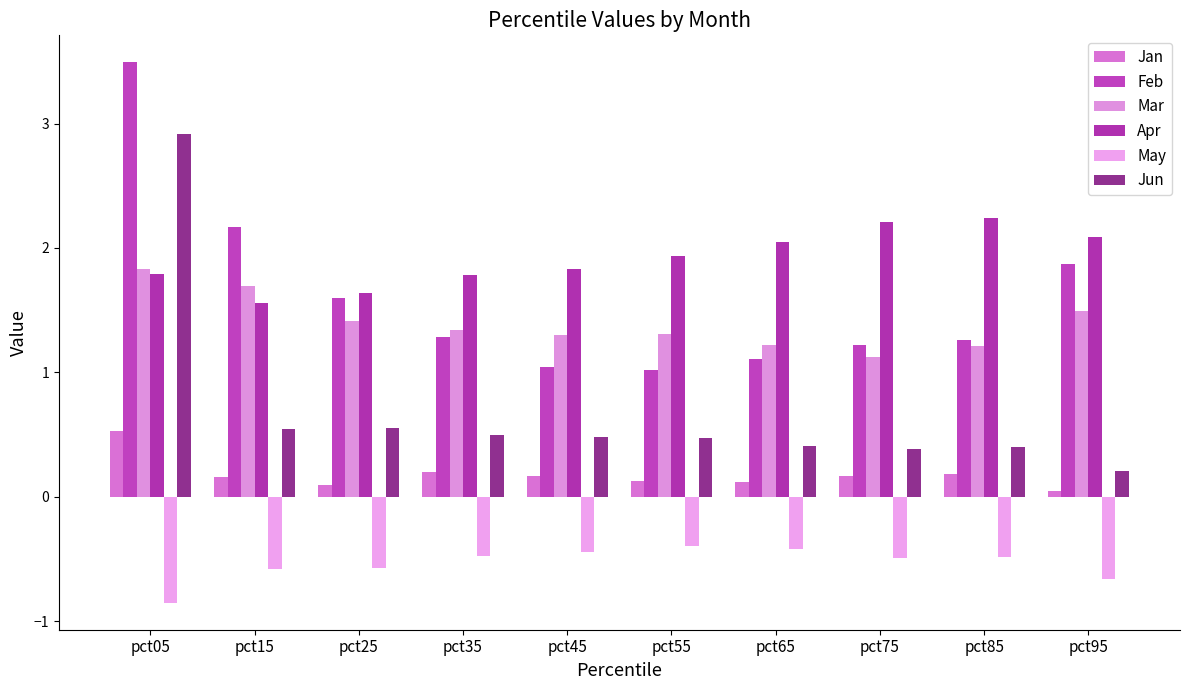

Reading left to right, transcribe all the data shown in this chart.

Jan: 0.5	0.2	0.1	0.2	0.2	0.1	0.1	0.2	0.2	0.0
Feb: 3.5	2.2	1.6	1.3	1.0	1.0	1.1	1.2	1.3	1.9
Mar: 1.8	1.7	1.4	1.3	1.3	1.3	1.2	1.1	1.2	1.5
Apr: 1.8	1.6	1.6	1.8	1.8	1.9	2.0	2.2	2.2	2.1
May: -0.9	-0.6	-0.6	-0.5	-0.4	-0.4	-0.4	-0.5	-0.5	-0.7
Jun: 2.9	0.5	0.6	0.5	0.5	0.5	0.4	0.4	0.4	0.2